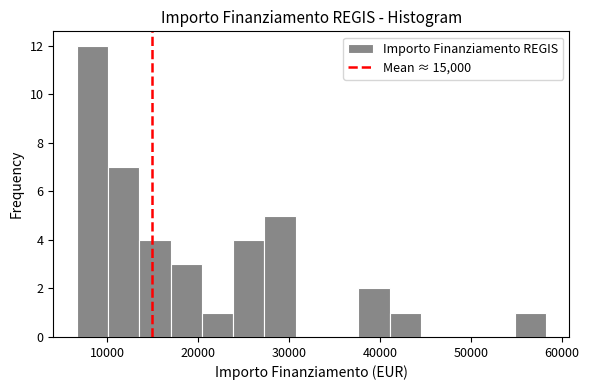

Around what value on the x-axis is the tallest bar? Give the approximate position of its centre, as read against the axis.

8000